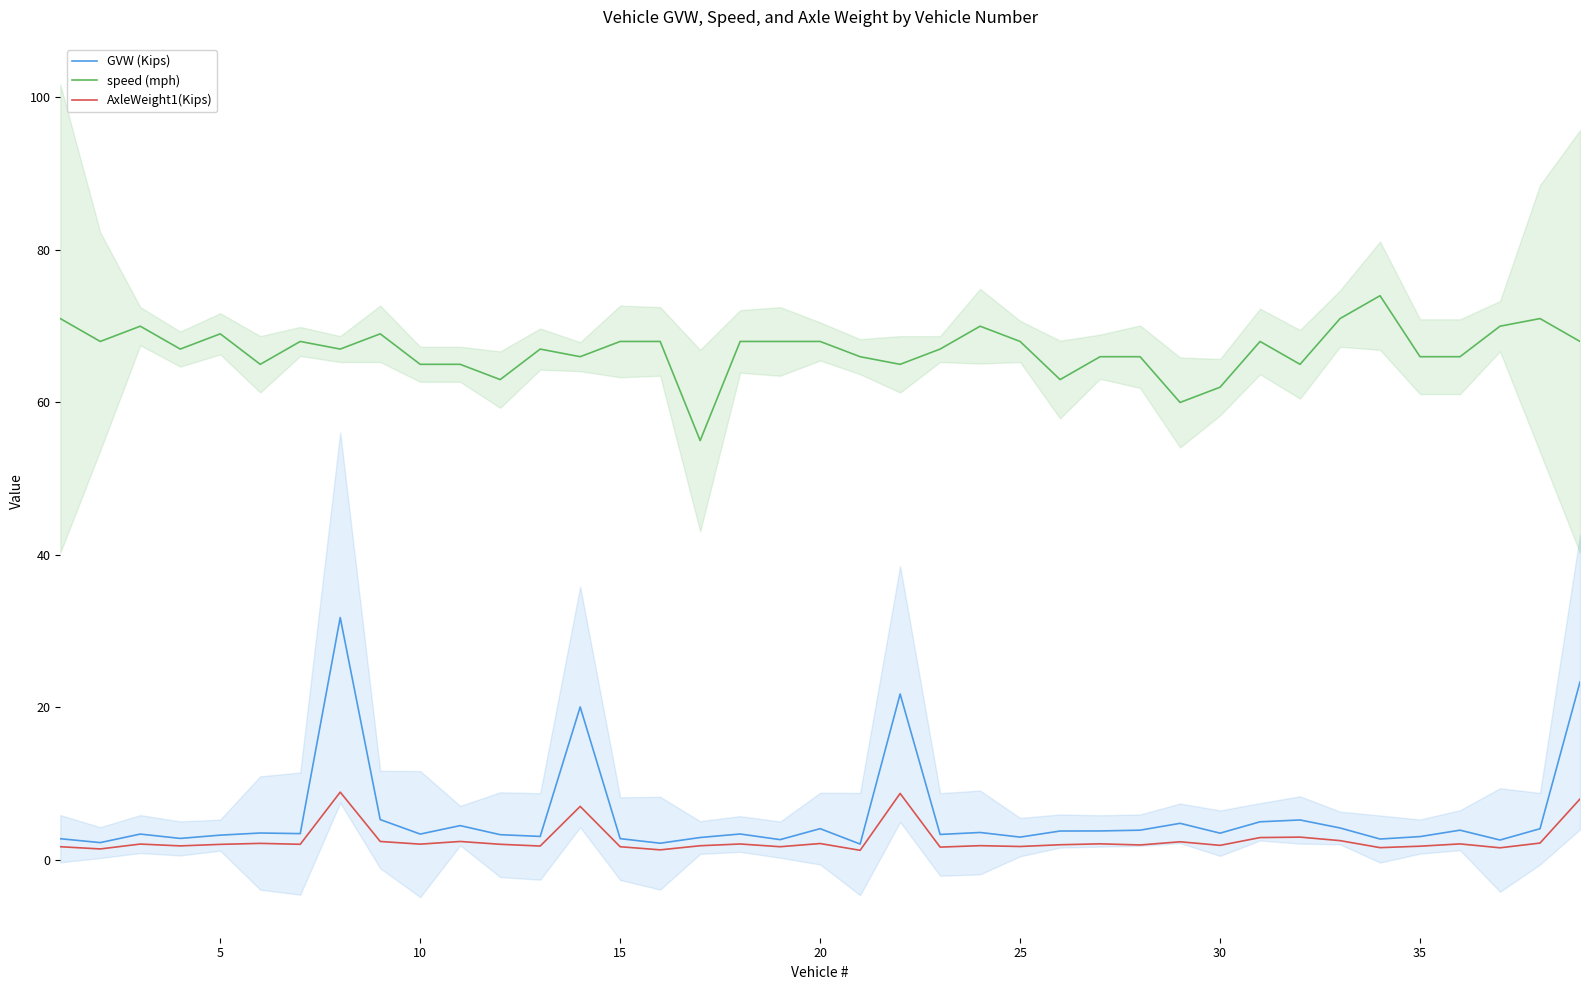

Rank the series by their maximum value, from lowest to highest.

AxleWeight1(Kips), GVW (Kips), speed (mph)